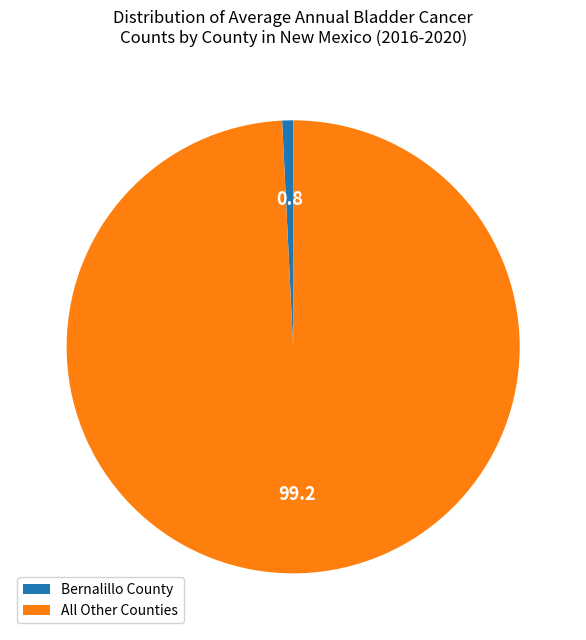

Is the sum of Bernalillo County and All Other Counties greater than half?

Yes